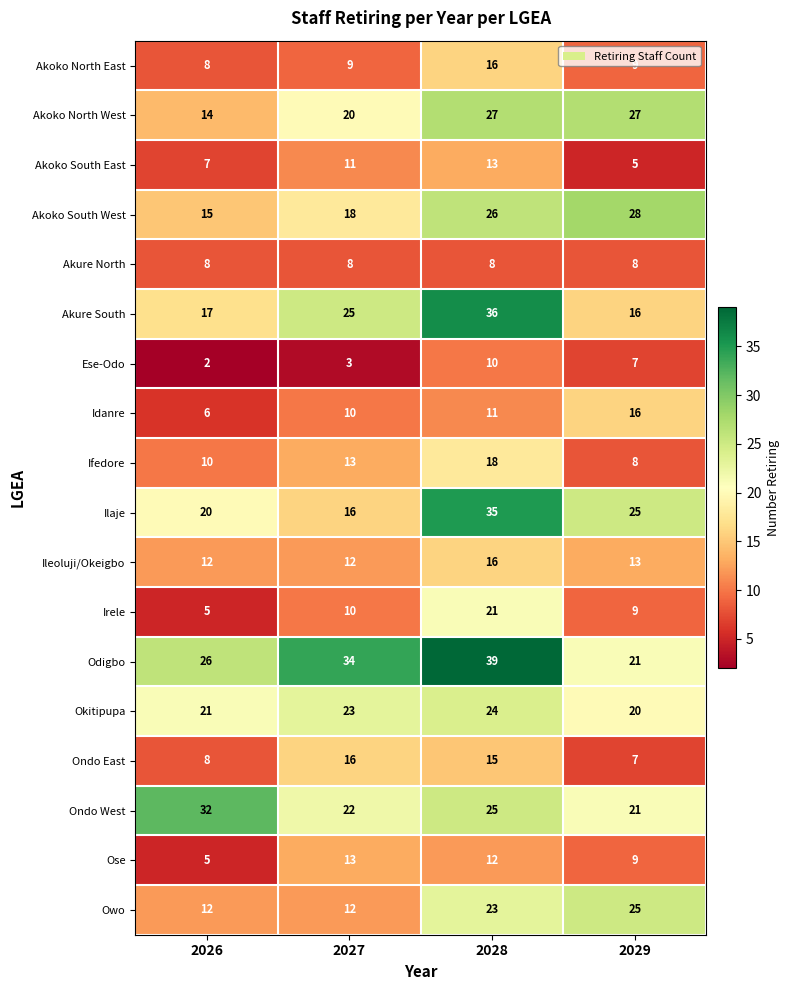

Which category has the highest value across all series?

2028